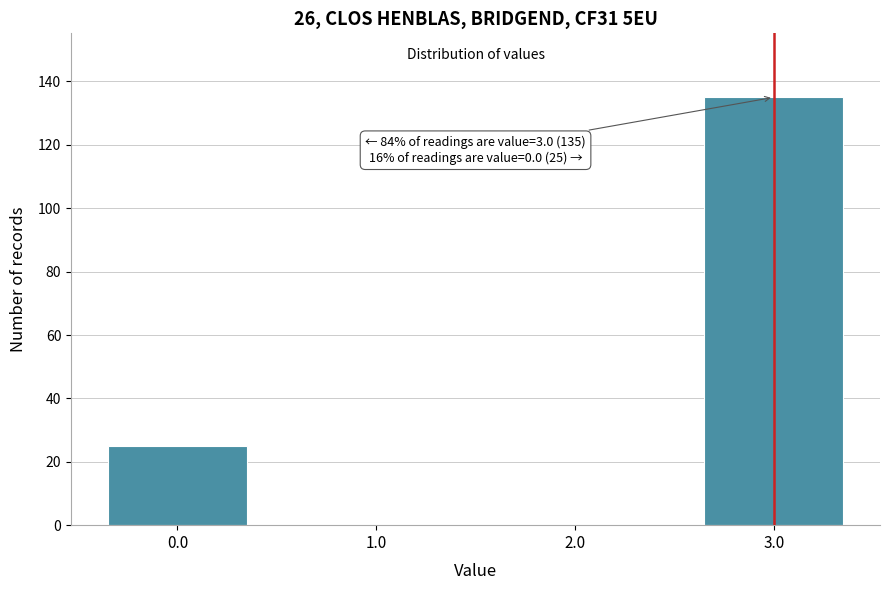

Over which range of the x-axis is the bar tallest?

2.5 to 3.5